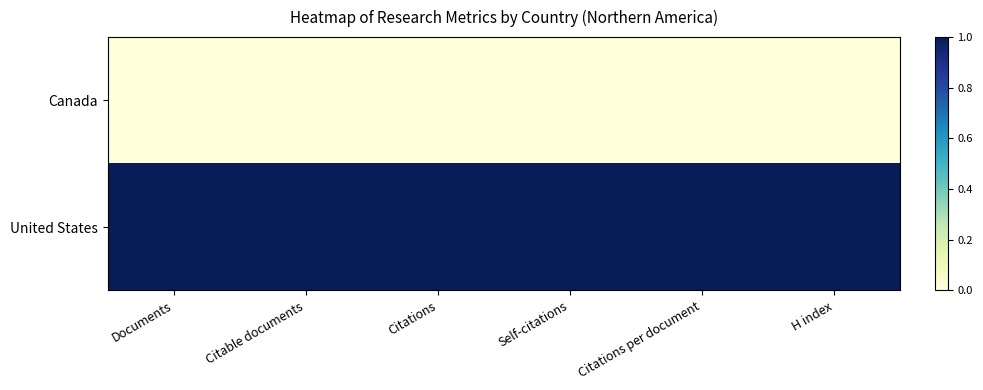

How many series are shown in this chart?

2